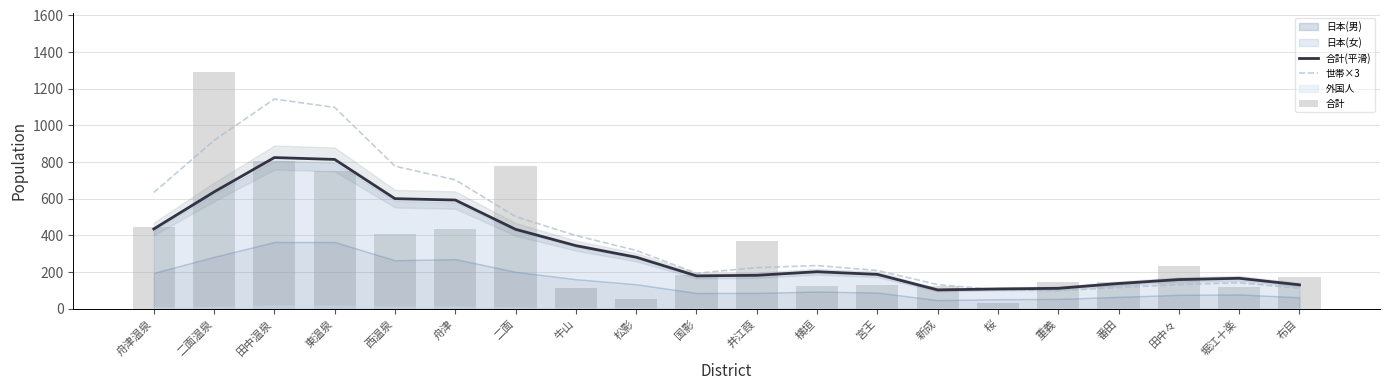

Which series has the largest total across all categories?

世帯×3